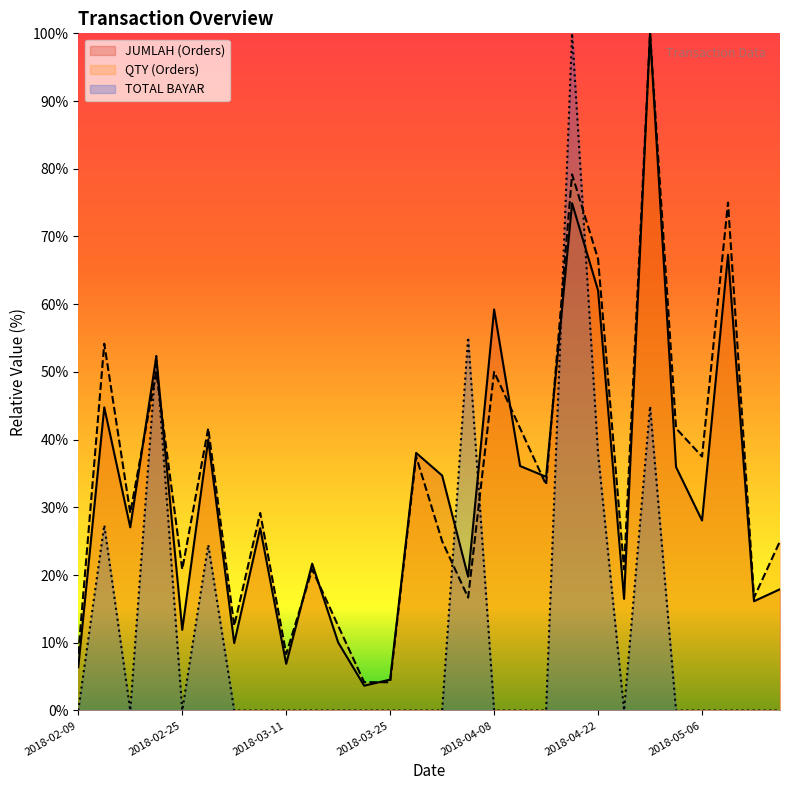

Is the value of TOTAL BAYAR at 2018-03-18 greater than the value of JUMLAH (Orders) at 2018-05-10?

No